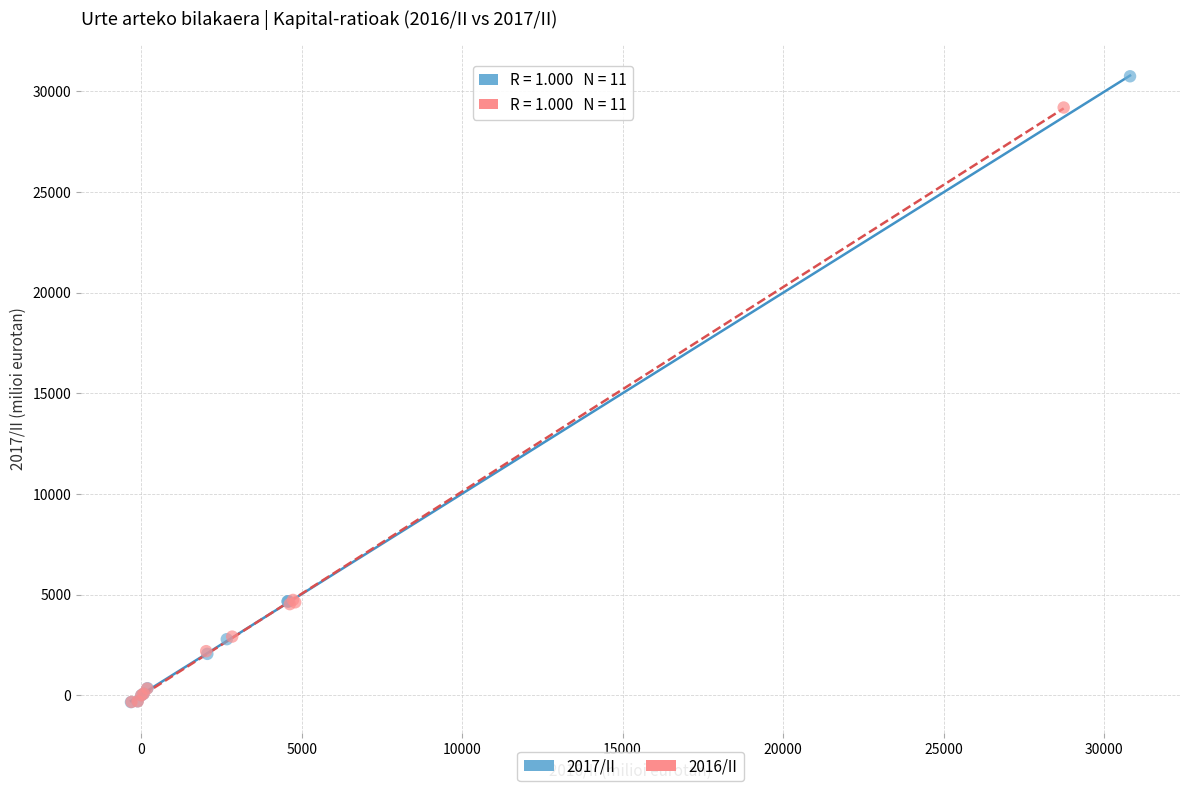

Which series contains the highest Y value?

2017/II